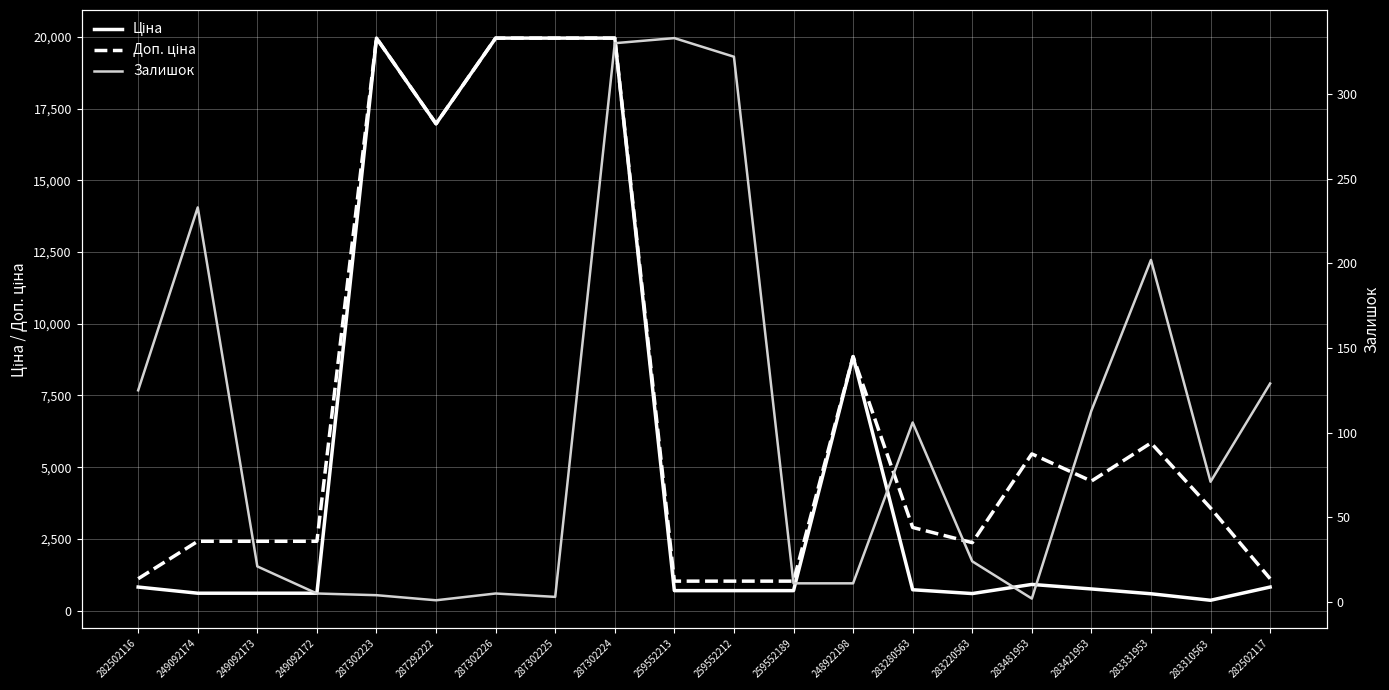

Is it true that Залишок equals 489.3 at 259552212?

False